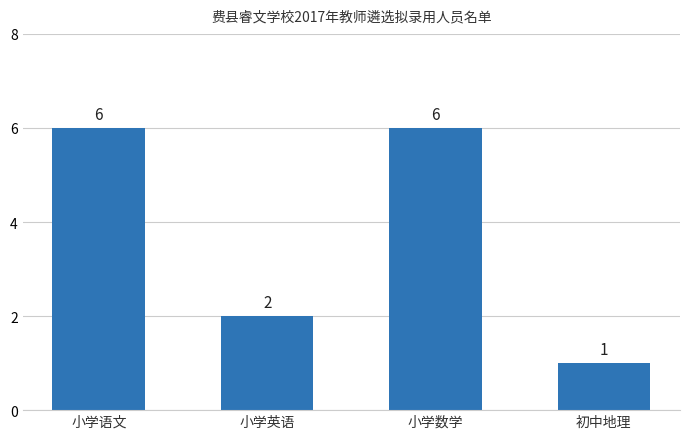

How many values are below 6?

2